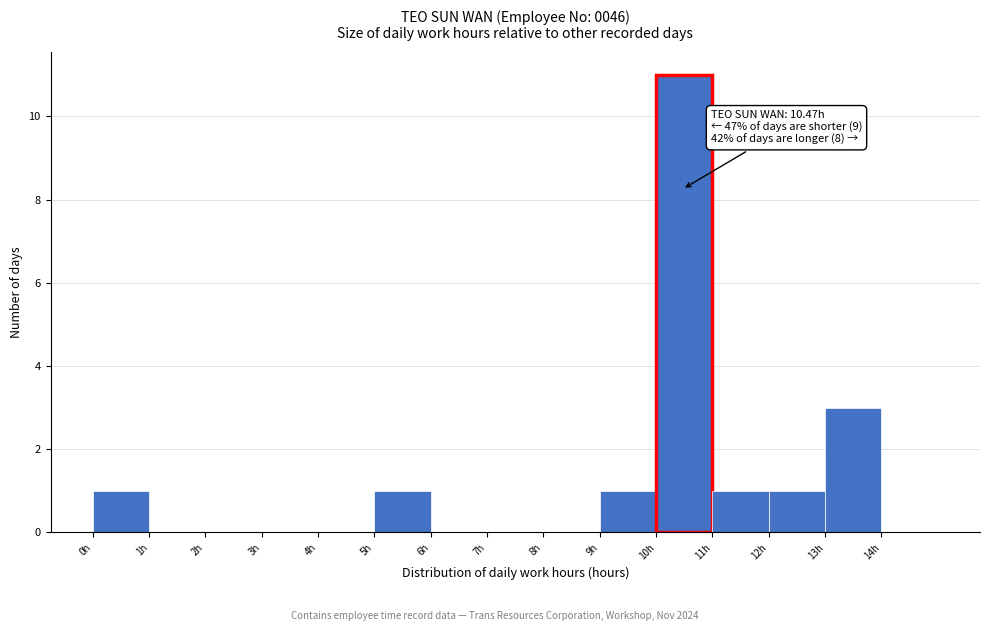

Which range on the x-axis has the tallest bar?

10 to 11